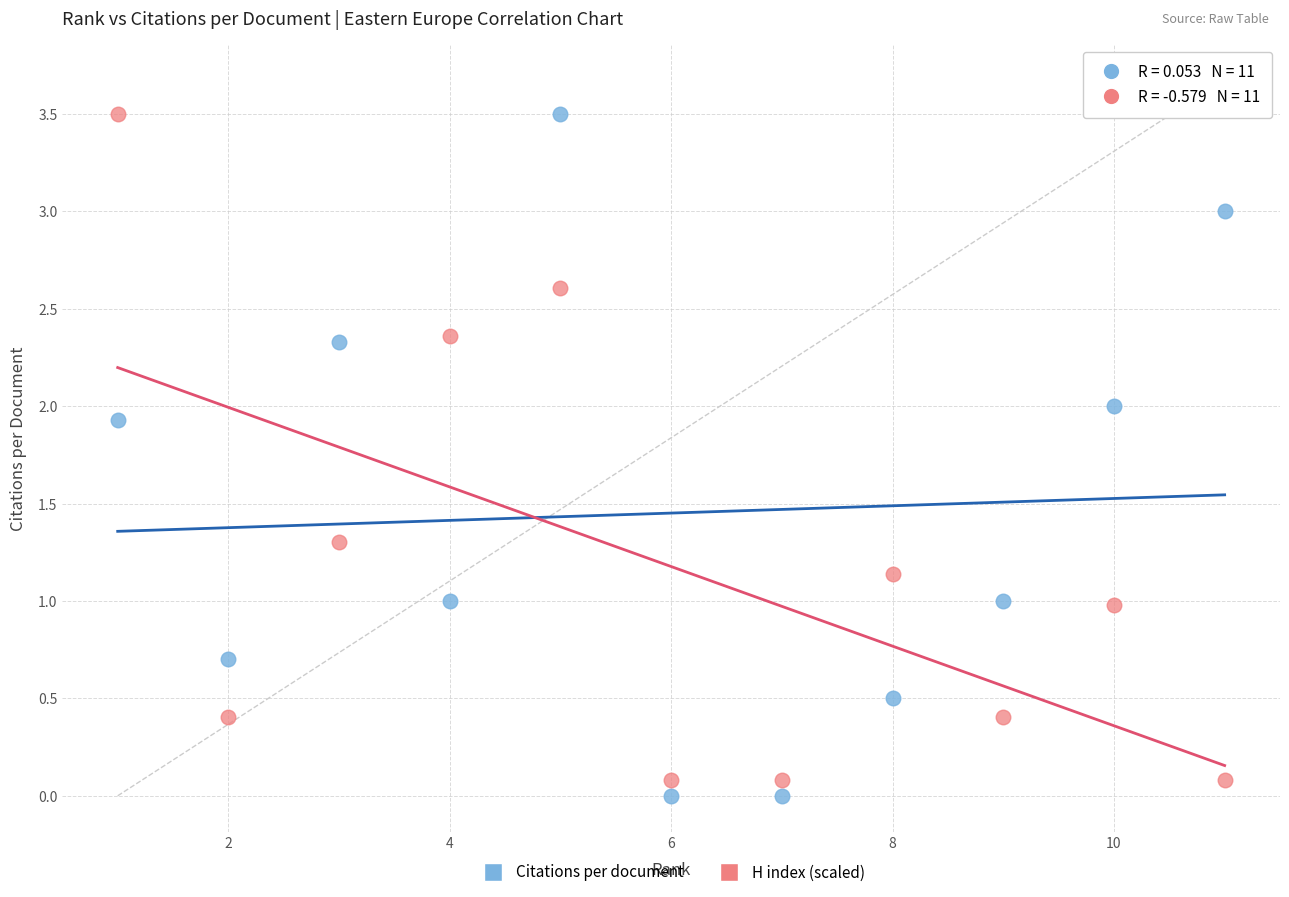

What is the X range (max minus min) for the scatter plot?

10.0